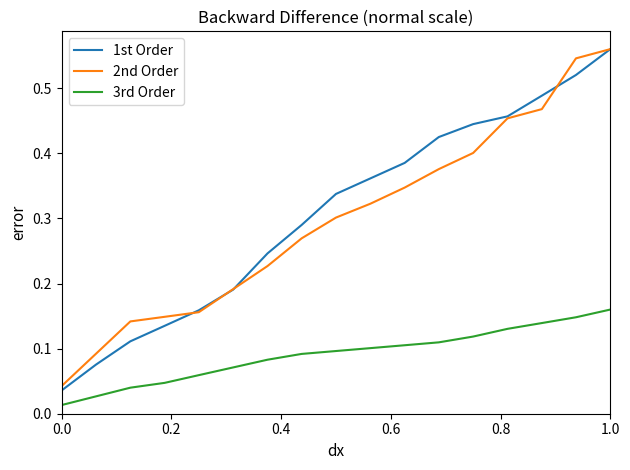

True or false: 3rd Order and 2nd Order cross at least once.

False